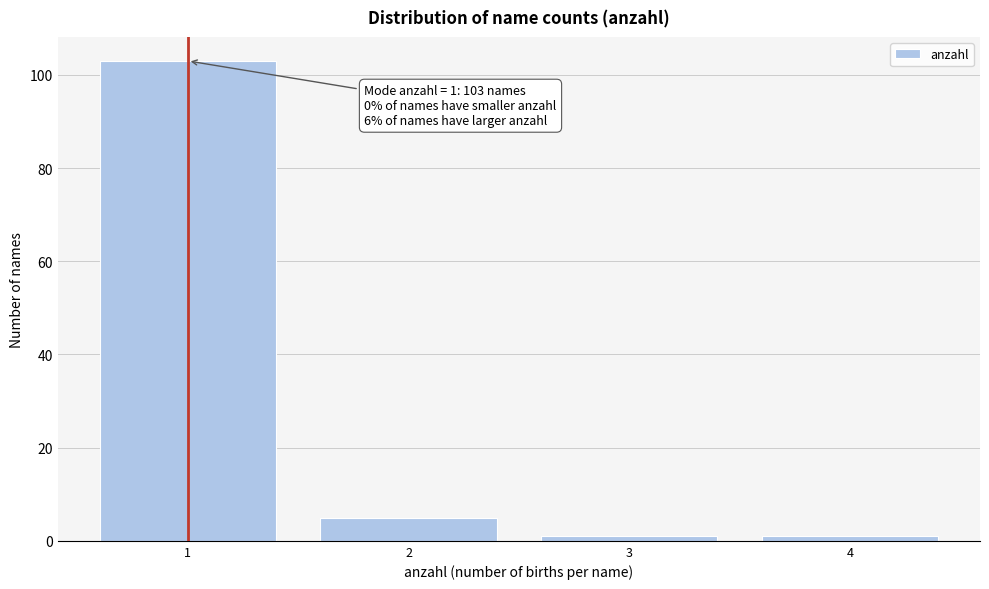

Over which range of the x-axis is the bar tallest?

0.5 to 1.5